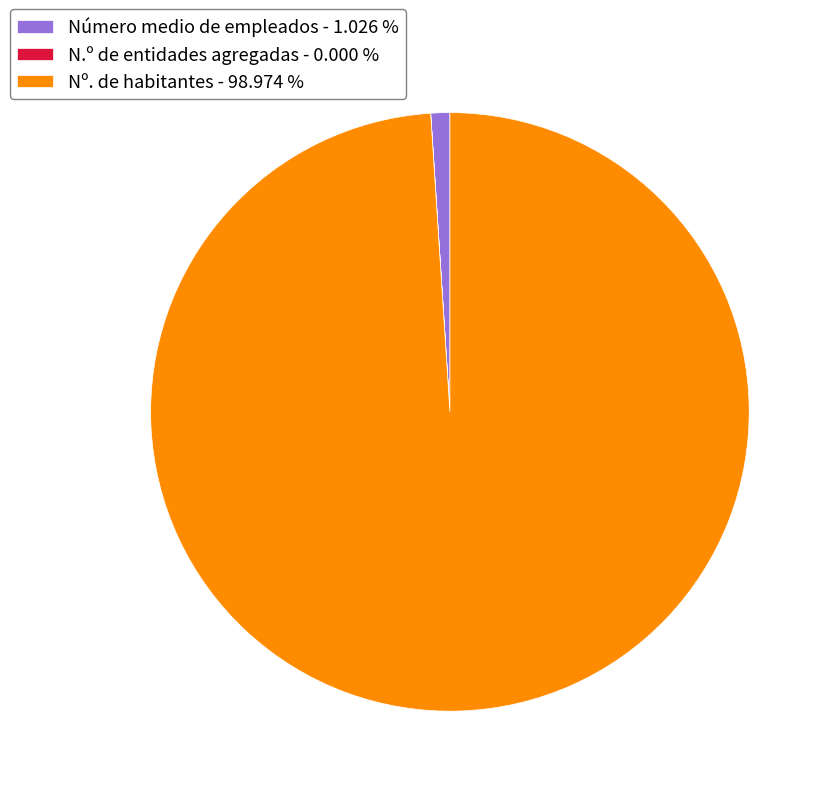

Does Nº. de habitantes account for over 50% of the chart?

Yes